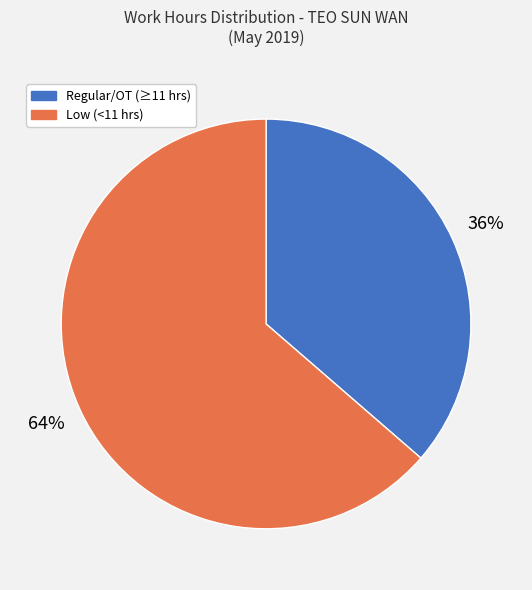

Is there a majority slice in this chart?

Yes